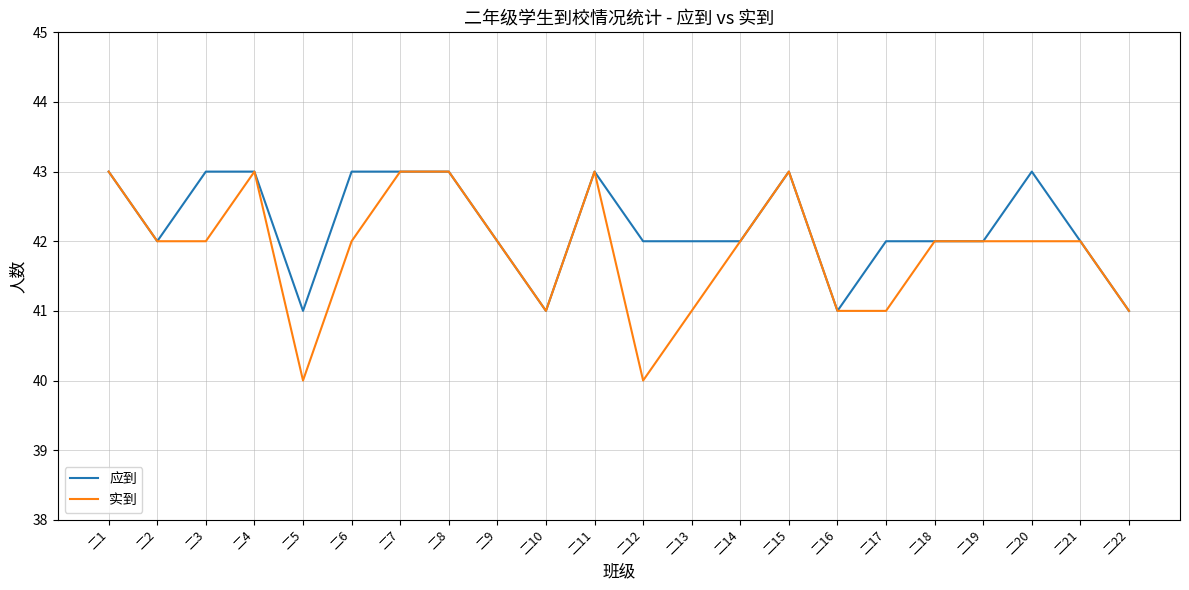

What is the maximum value for 应到?

43